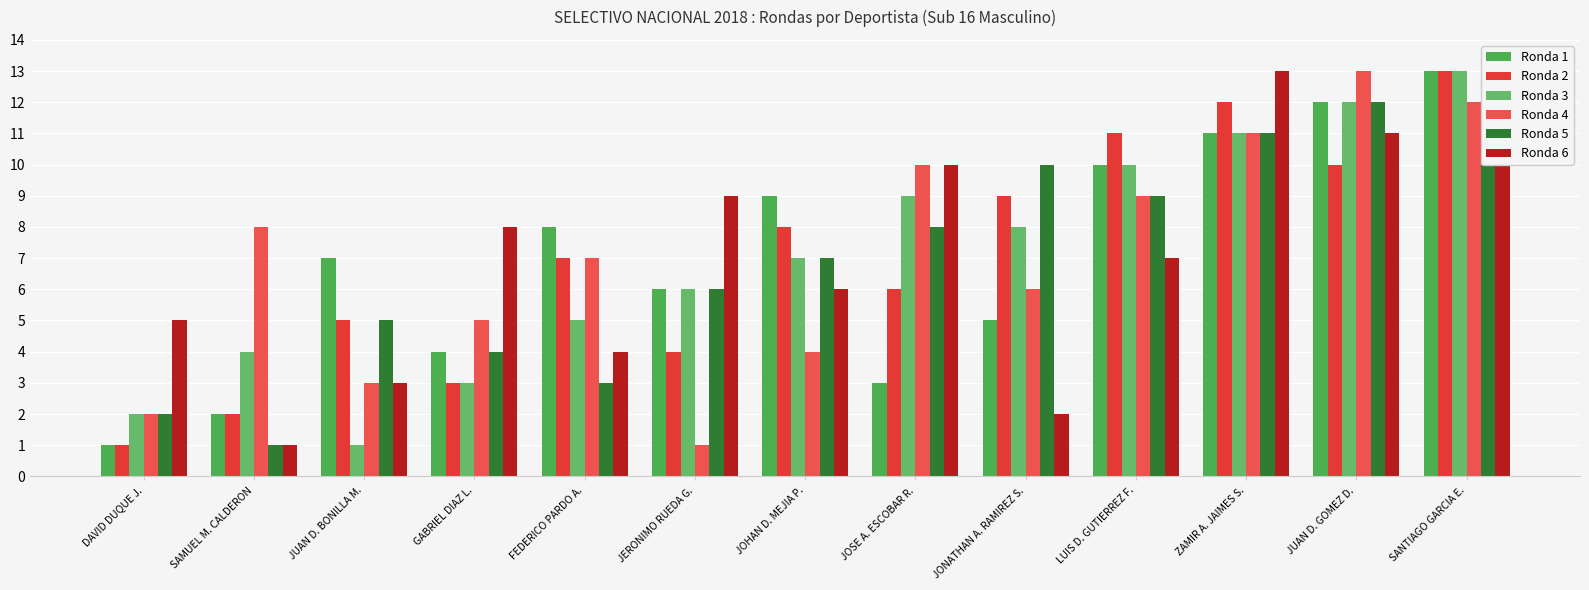

How many values in the Ronda 2 series exceed 7?

6